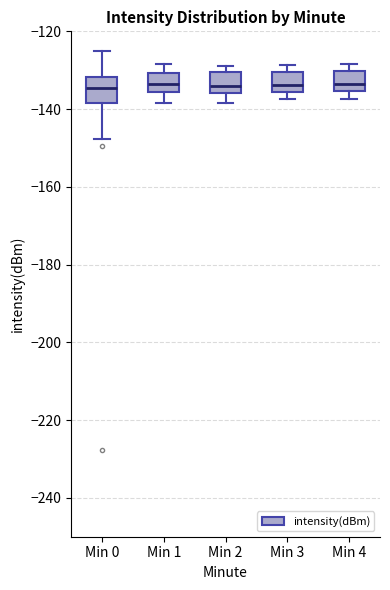

Reading left to right, transcribe this box plot: for each box, give where its median line is, the range the box spans, and where its two whiskers end, as read against the y-axis. The values are not printed on the chart, so give them approximately, as read against the axis.

Min 0: median -134, box -138 to -132, whiskers -148 to -126
Min 1: median -134, box -136 to -130, whiskers -138 to -128
Min 2: median -134, box -136 to -130, whiskers -138 to -128
Min 3: median -134, box -136 to -130, whiskers -138 to -128
Min 4: median -134, box -136 to -130, whiskers -138 to -128